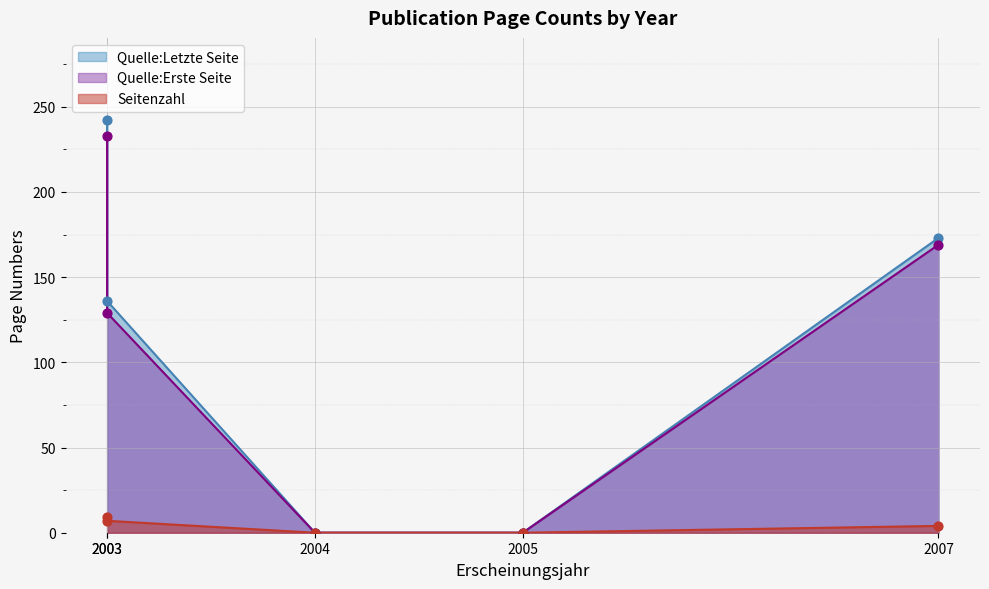

Which series reaches the minimum Y coordinate?

Seitenzahl